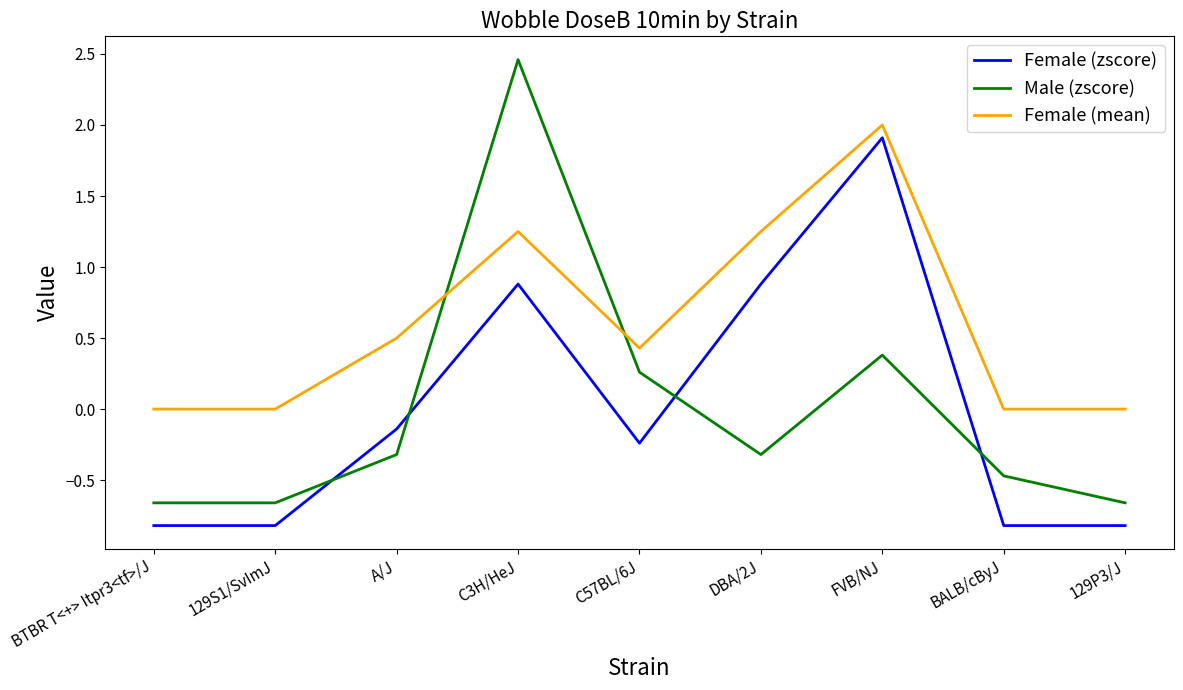

Which category has the highest value in the Male (zscore) series?

C3H/HeJ